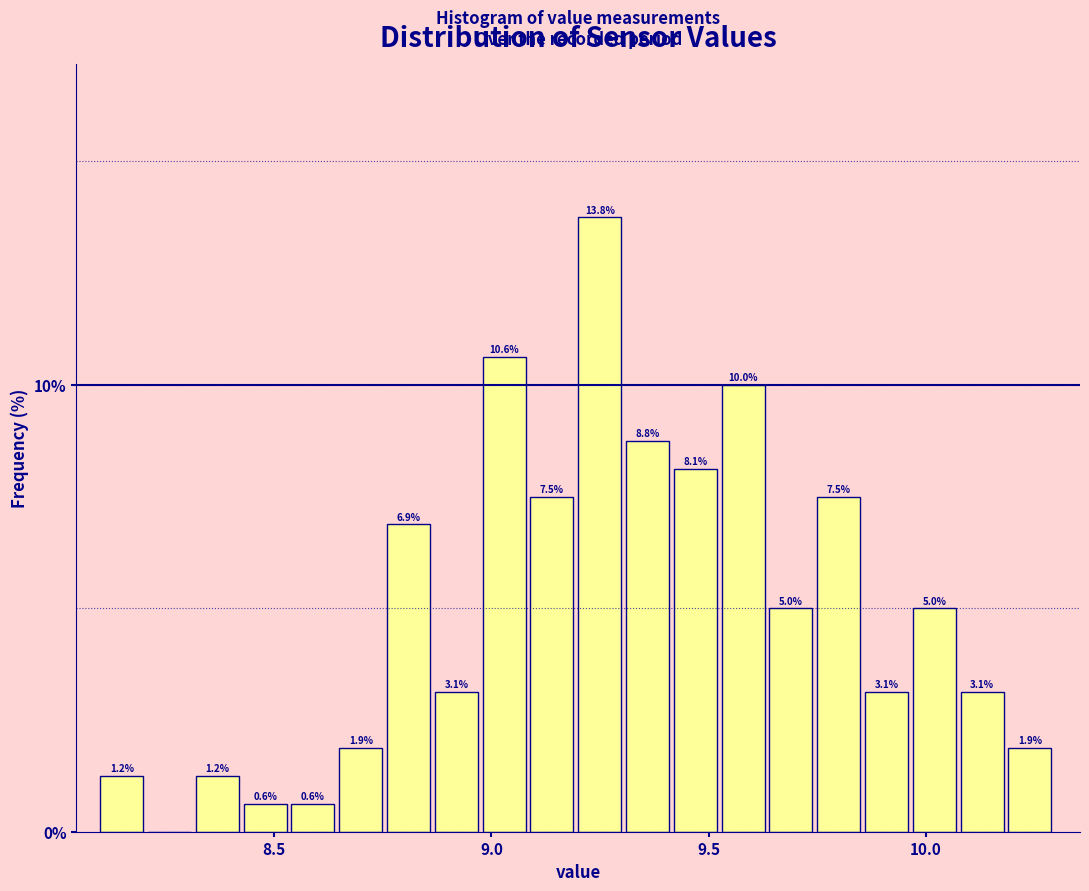

Read against the x-axis, roughly where is the centre of the tallest bar?

9.25